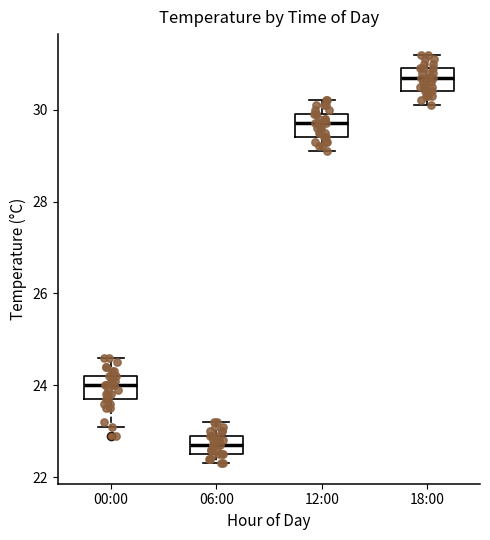

Where does the upper whisker of the box for 06:00 end on the y-axis? The values are not printed on the chart, so give them approximately, as read against the axis.

23.2